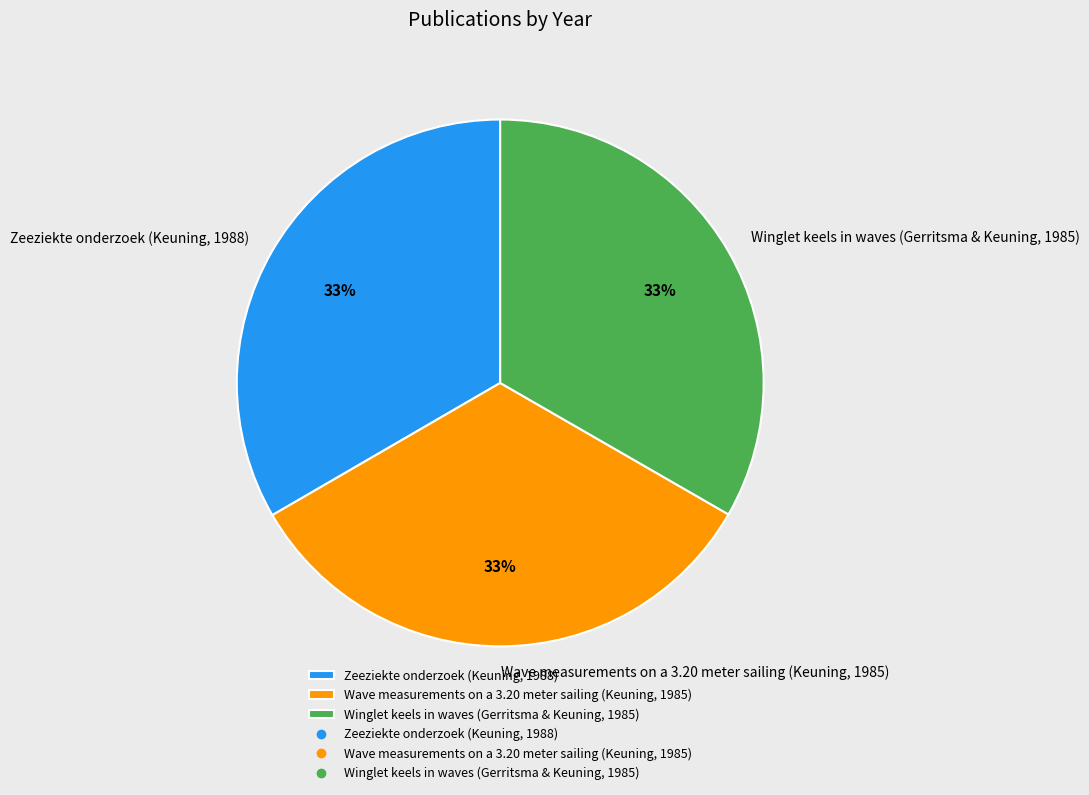

To the nearest percent, what portion does Zeeziekte onderzoek (Keuning, 1988) represent?

33%